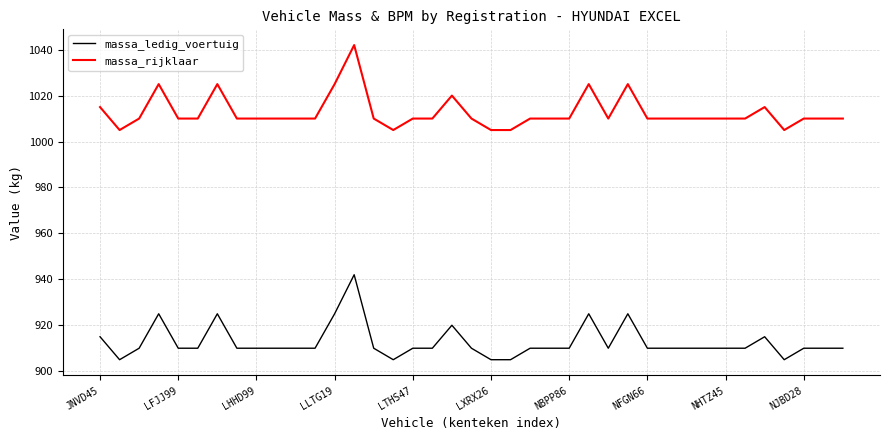

What is the difference between the maximum and second lowest values in the massa_ledig_voertuig series?

37